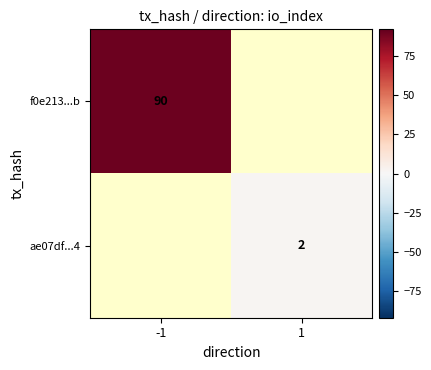

The value of ae07df...4 at 1 is 1.1. True or false?

False